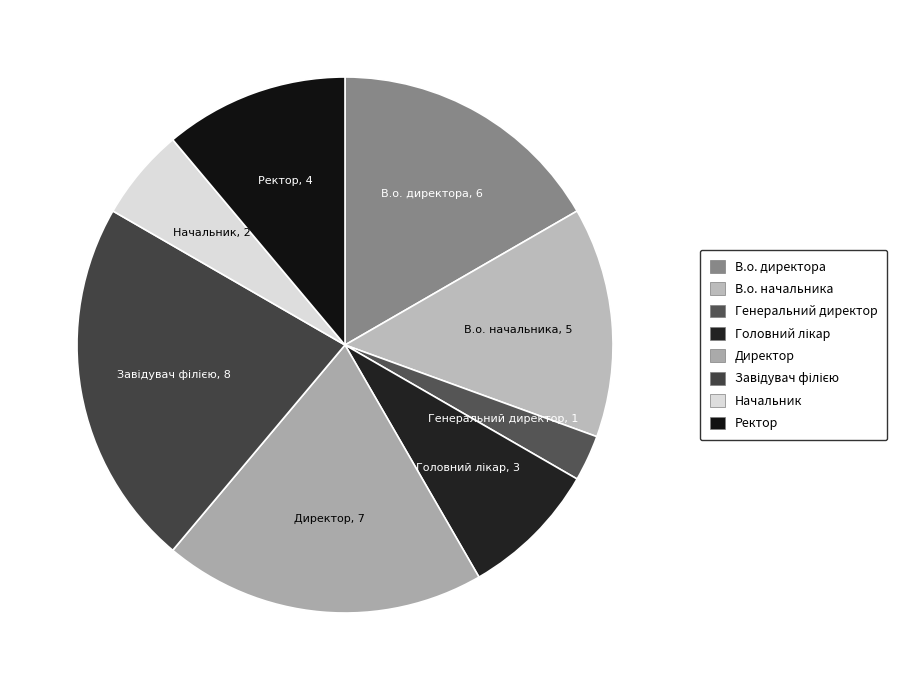

What is the smallest slice in the pie chart?

Генеральний директор